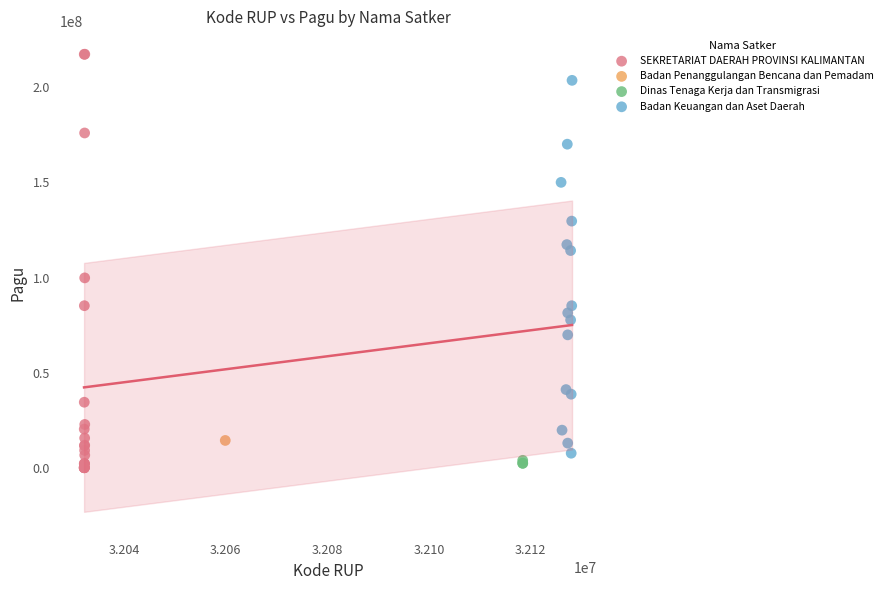

What are all the series names shown in the legend?

SEKRETARIAT DAERAH PROVINSI KALIMANTAN, Badan Penanggulangan Bencana dan Pemadam, Dinas Tenaga Kerja dan Transmigrasi, Badan Keuangan dan Aset Daerah